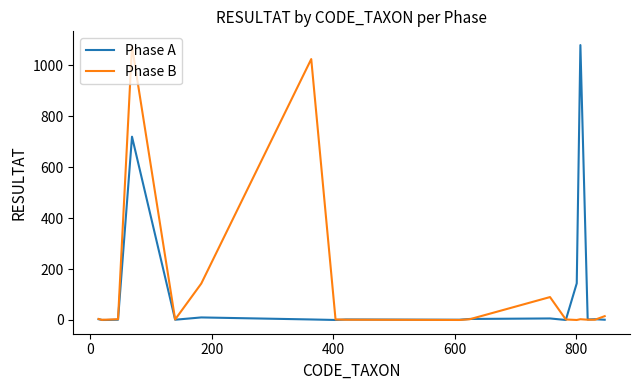

What is the maximum value for Phase B?

1075